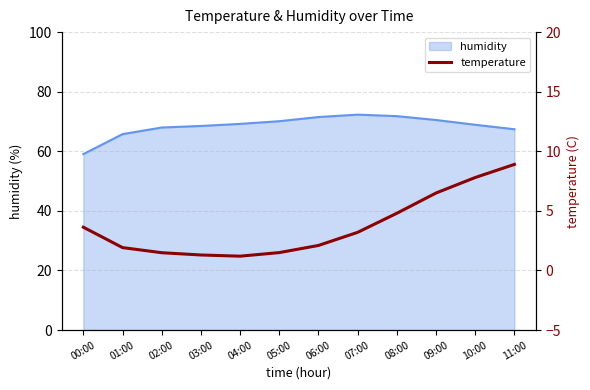

True or false: the data shows 4.8 at 08:00.

True